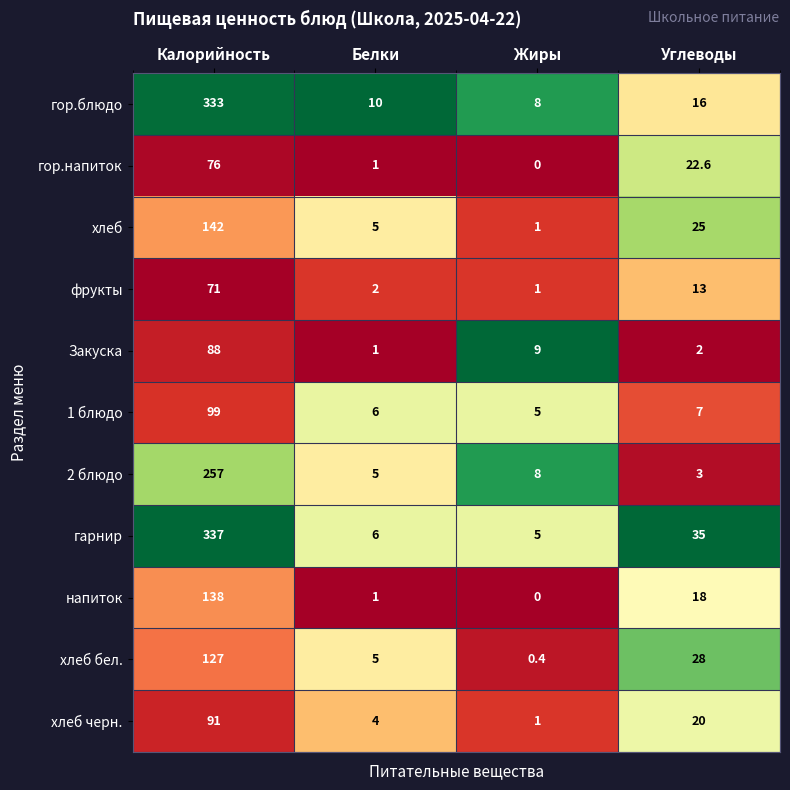

Read the гарнир value at Белки.

6.0